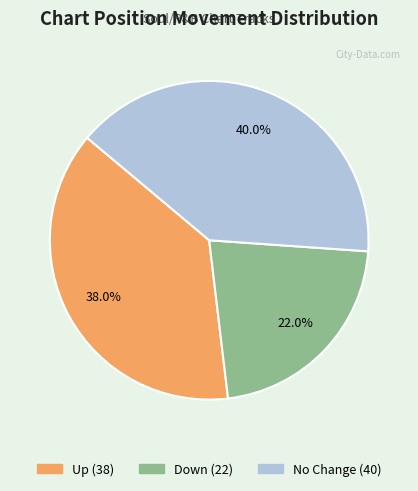

Does any single category account for the majority?

No